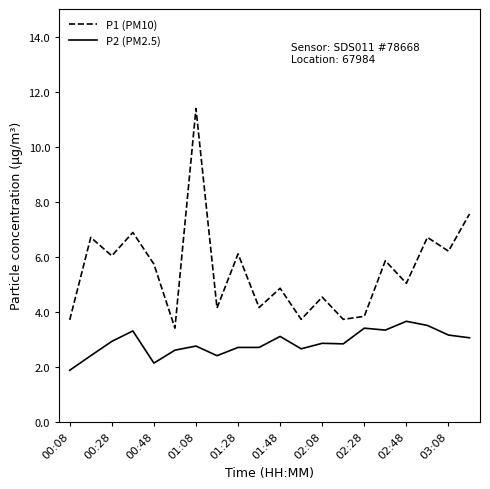

List the series in order of their peak value, highest first.

P1 (PM10), P2 (PM2.5)